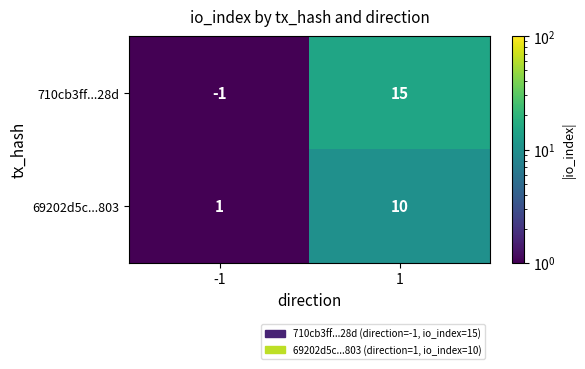

Which category has the highest value across all series?

1